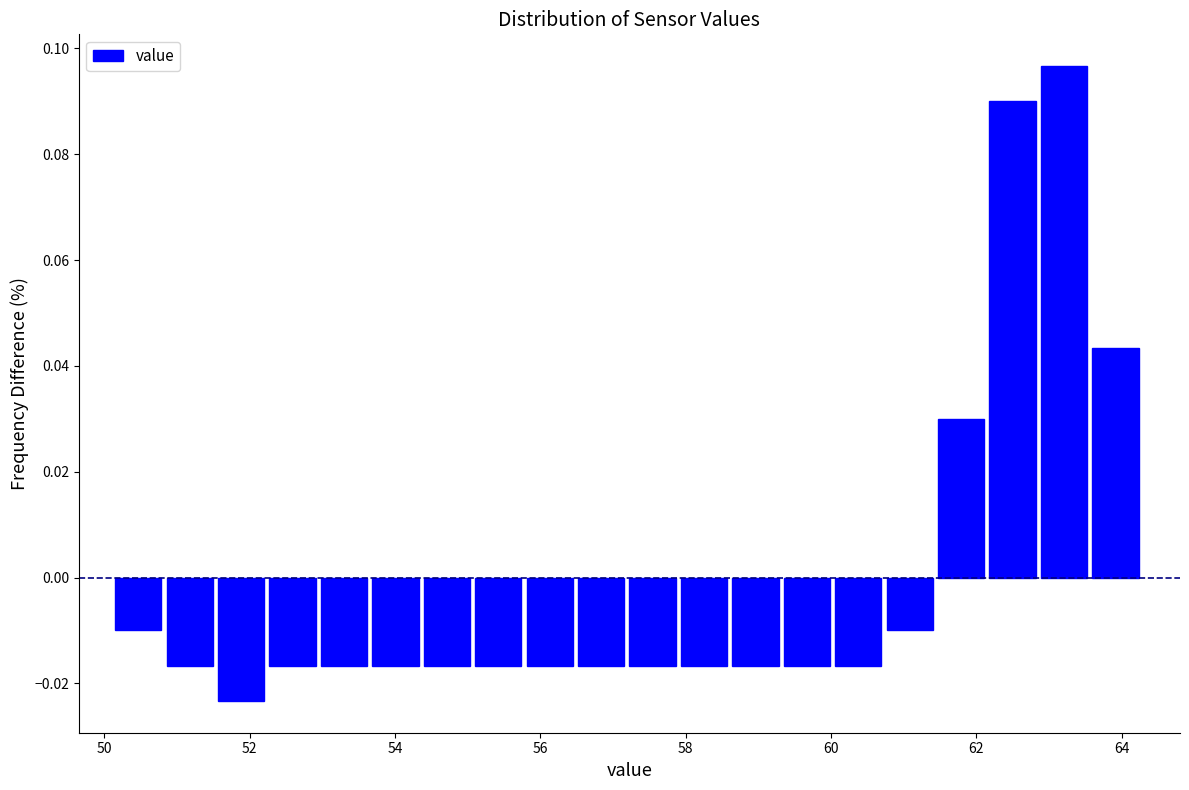

Around what value on the x-axis is the tallest bar? Give the approximate position of its centre, as read against the axis.

63.2